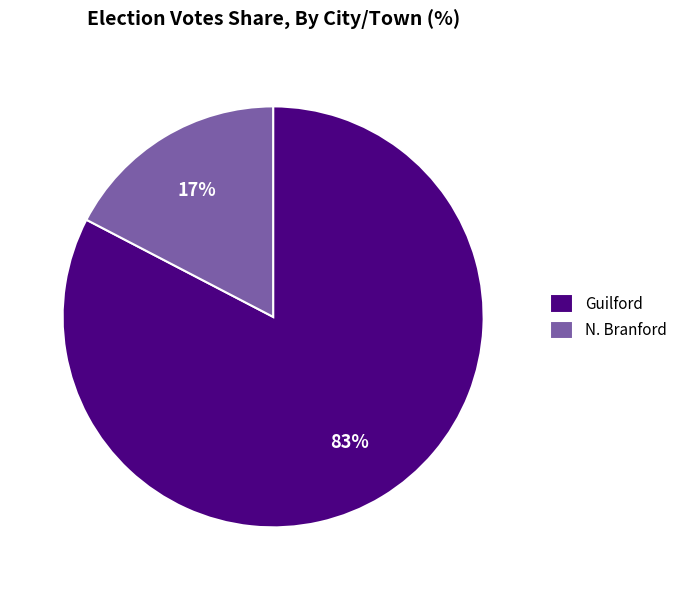

Count the number of slices in the pie.

2